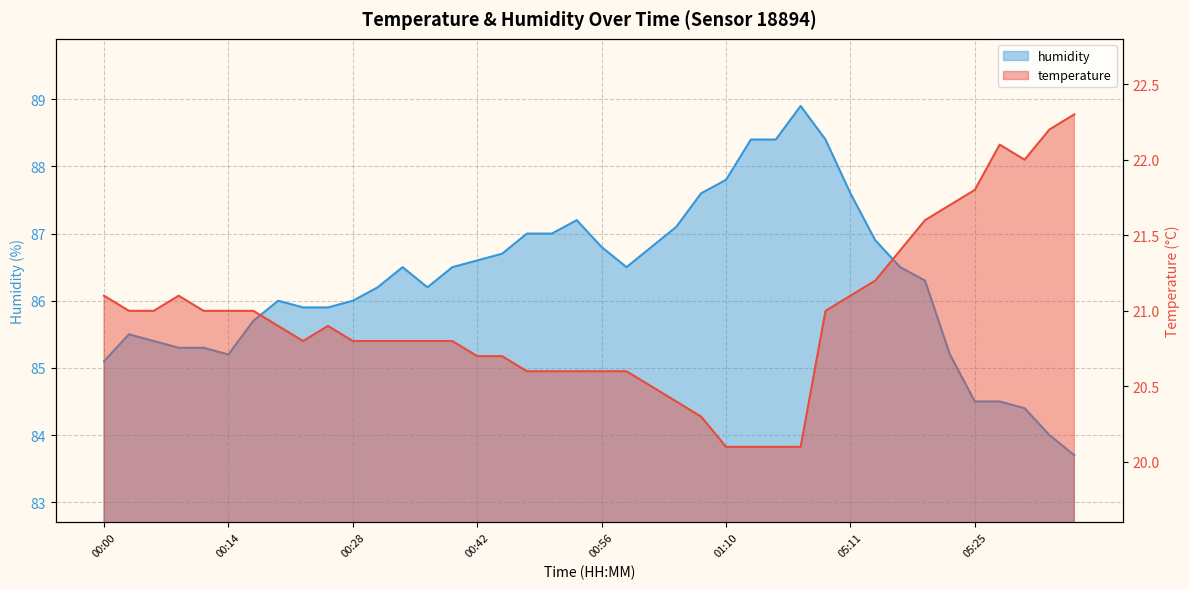

What is the lowest value of the temperature series?

20.1